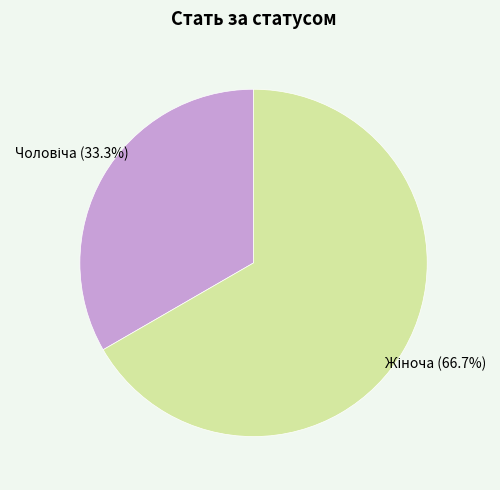

Is there a majority slice in this chart?

Yes